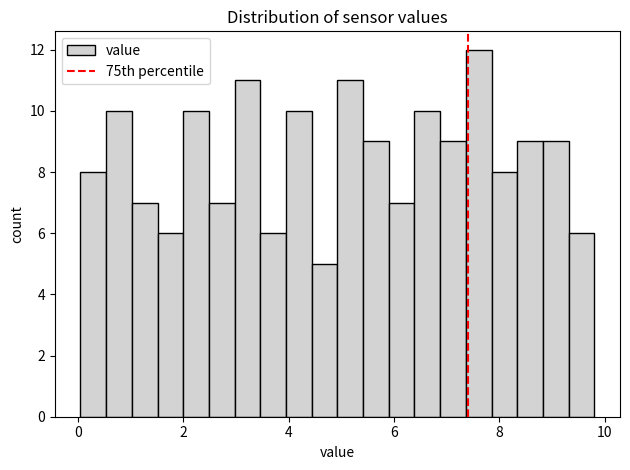

Around what value on the x-axis is the tallest bar? Give the approximate position of its centre, as read against the axis.

7.6